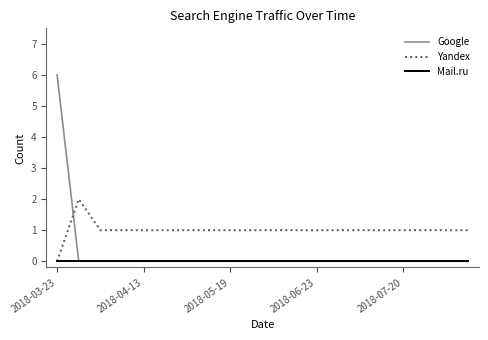

What is the greatest value displayed?

6